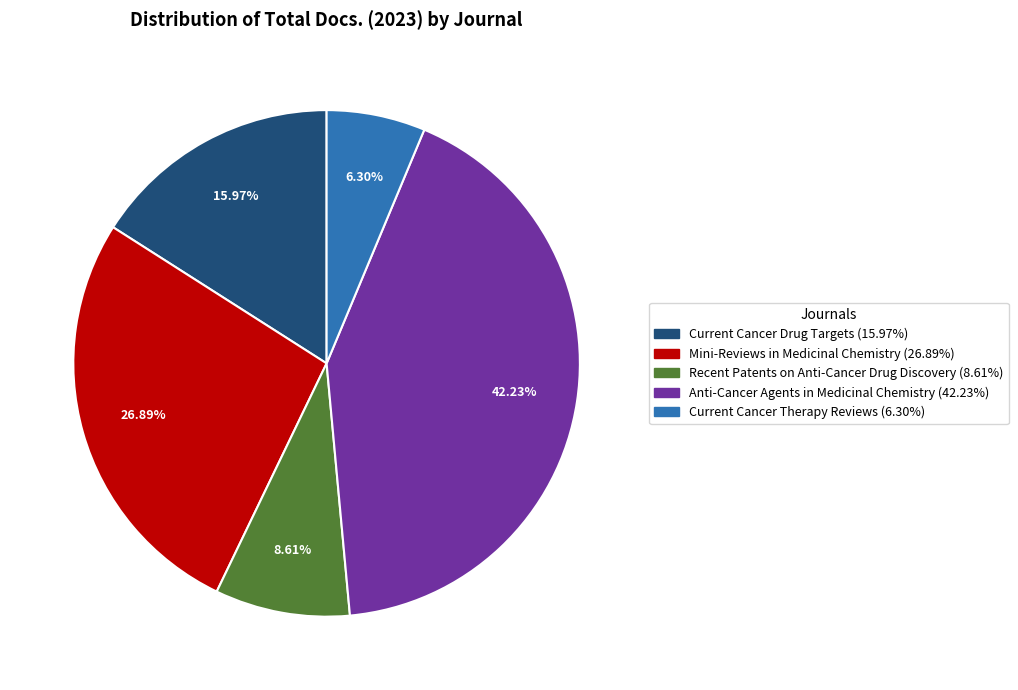

Combined, what portion of the pie is Current Cancer Therapy Reviews and Anti-Cancer Agents in Medicinal Chemistry?

48.5%